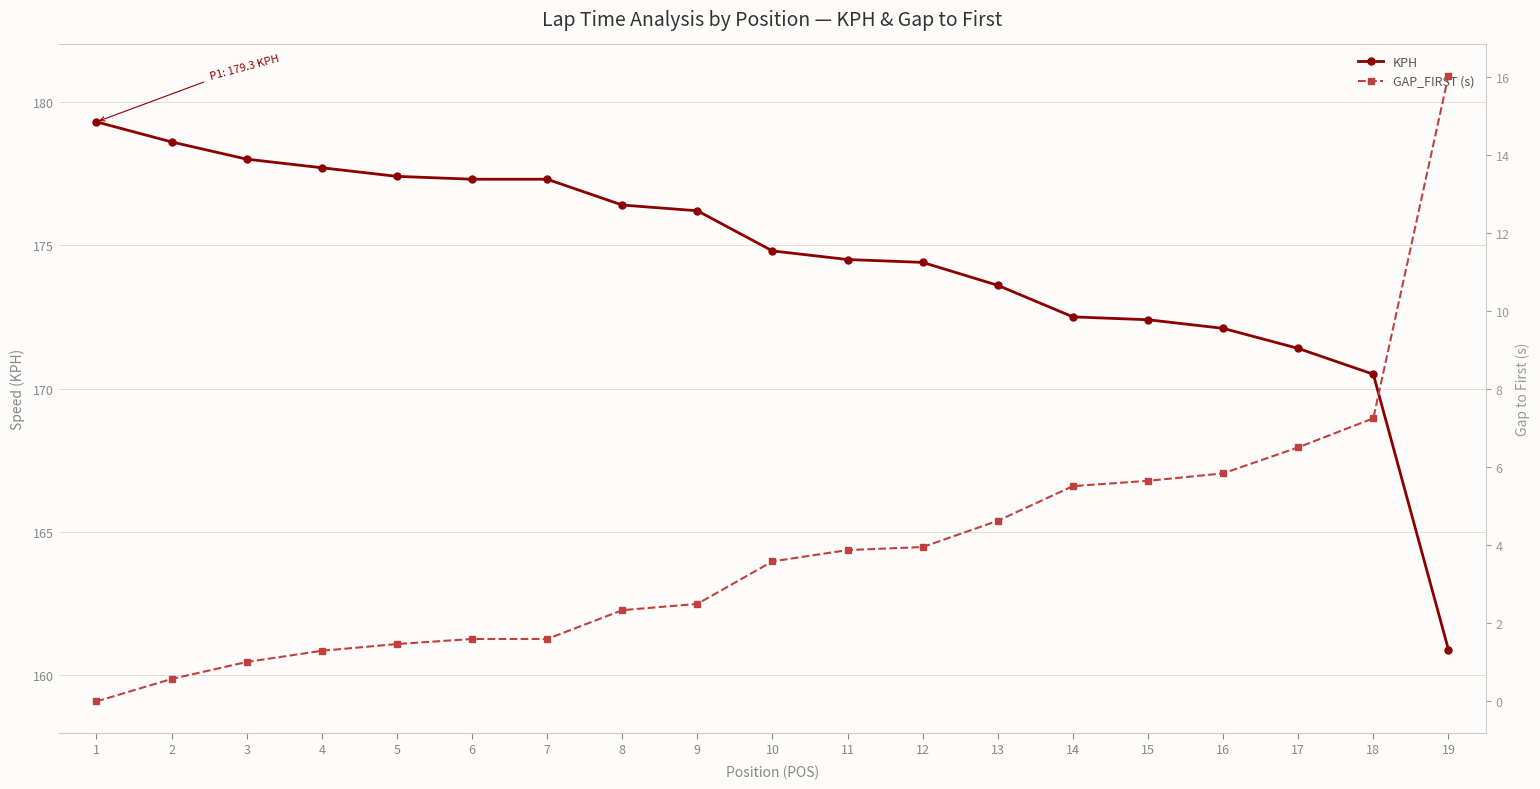

What is the difference between the maximum and second lowest values in the GAP_FIRST (s) series?

15.5